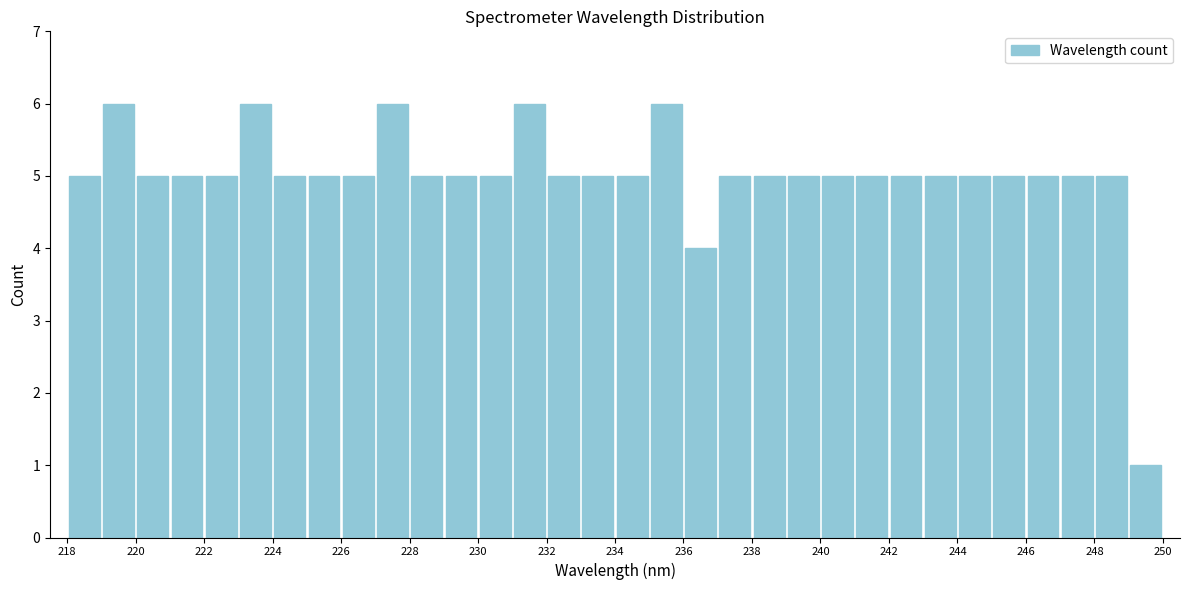

Reading left to right, list every bar in this chart as the range it spans on the x-axis followed by its height. The values are not printed on the chart, so give them approximately, as read against the axis.

218 to 219: 5
219 to 220: 6
220 to 221: 5
221 to 222: 5
222 to 223: 5
223 to 224: 6
224 to 225: 5
225 to 226: 5
226 to 227: 5
227 to 228: 6
228 to 229: 5
229 to 230: 5
230 to 231: 5
231 to 232: 6
232 to 233: 5
233 to 234: 5
234 to 235: 5
235 to 236: 6
236 to 237: 4
237 to 238: 5
238 to 239: 5
239 to 240: 5
240 to 241: 5
241 to 242: 5
242 to 243: 5
243 to 244: 5
244 to 245: 5
245 to 246: 5
246 to 247: 5
247 to 248: 5
248 to 249: 5
249 to 250: 1